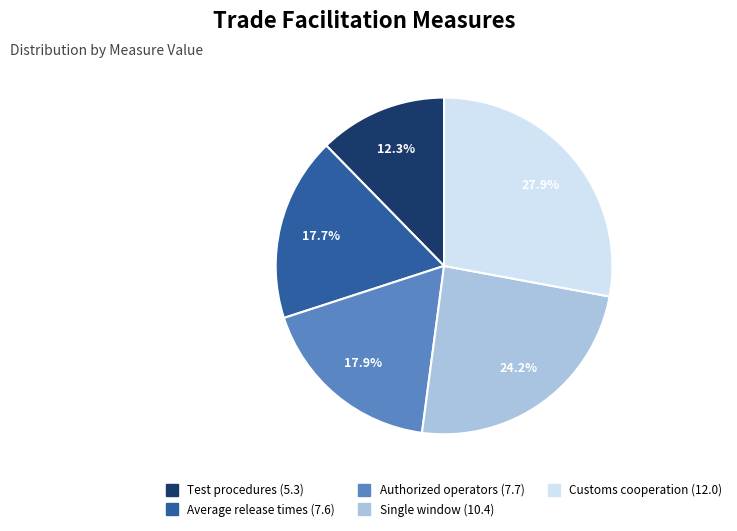

What percentage is the Test procedures (5.3) slice, to the nearest percent?

12%